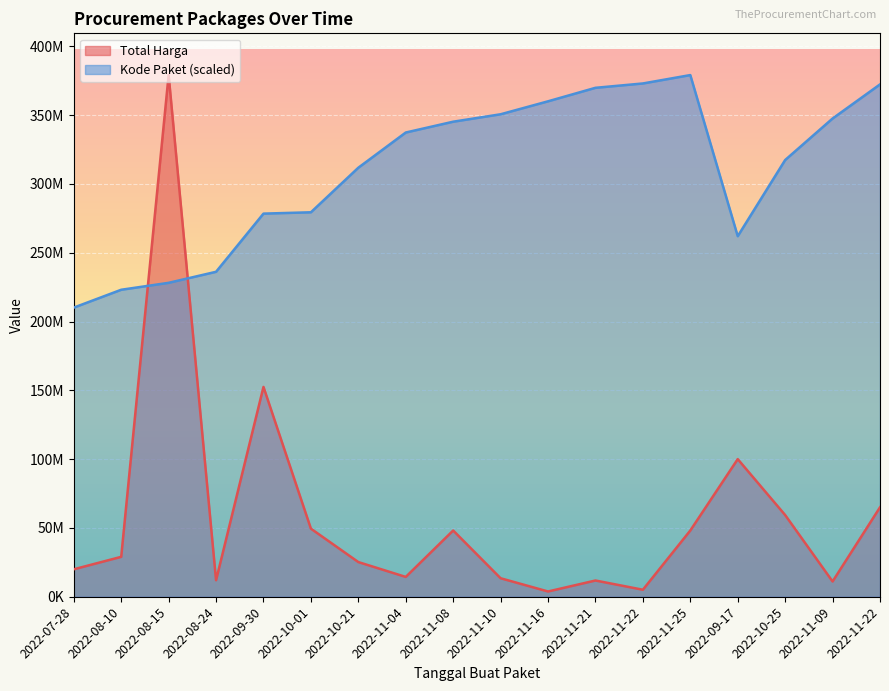

Is it true that Kode Paket equals 261992885.1 at 2022-09-17?

True